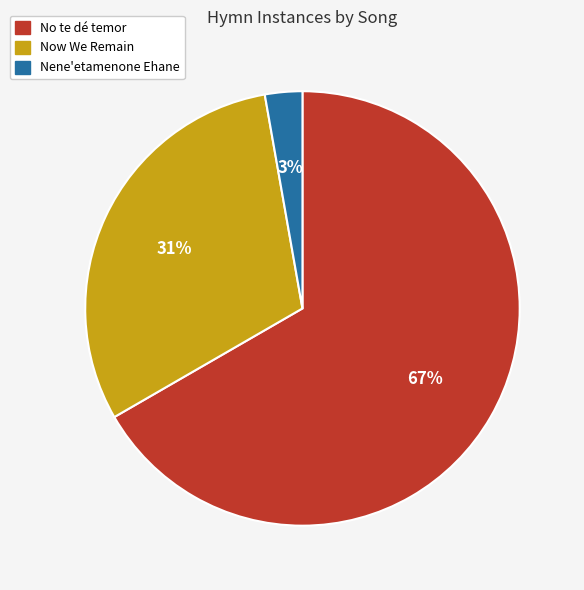

True or false: Nene'etamenone Ehane accounts for 3% of the total.

True